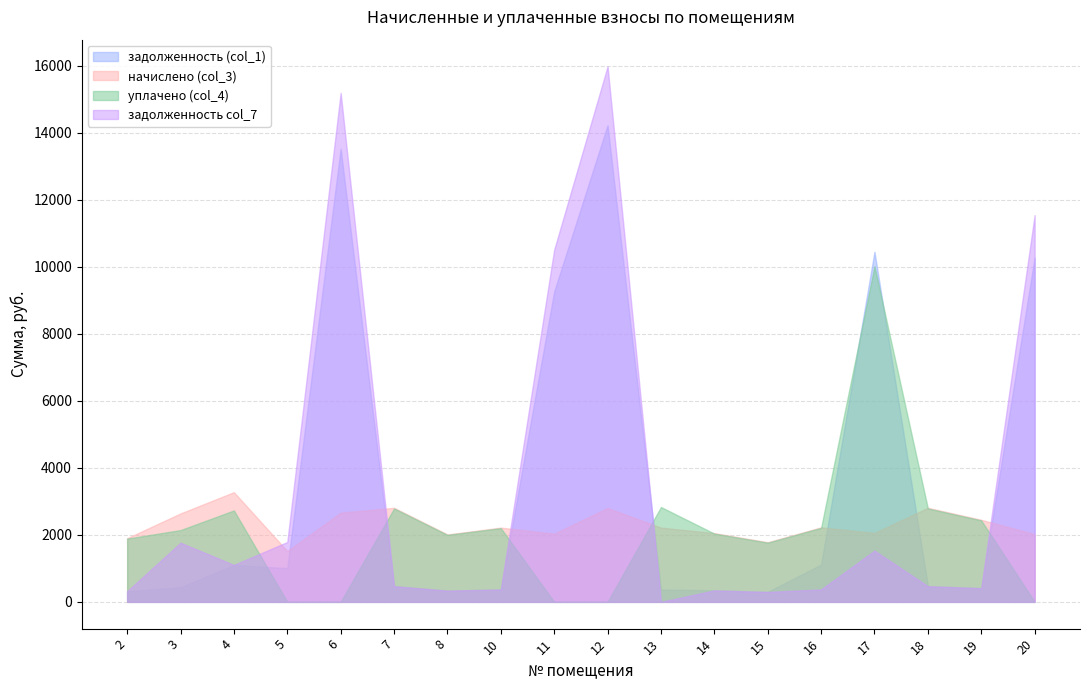

Where is задолженность (col_1) nearest to the value 7262?

11